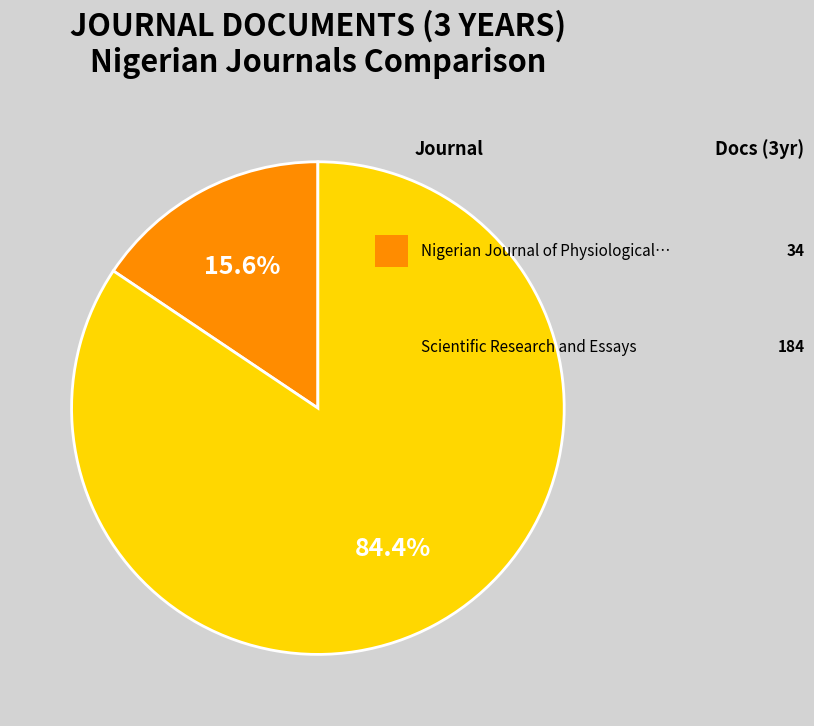

How many slices are in this pie chart?

2